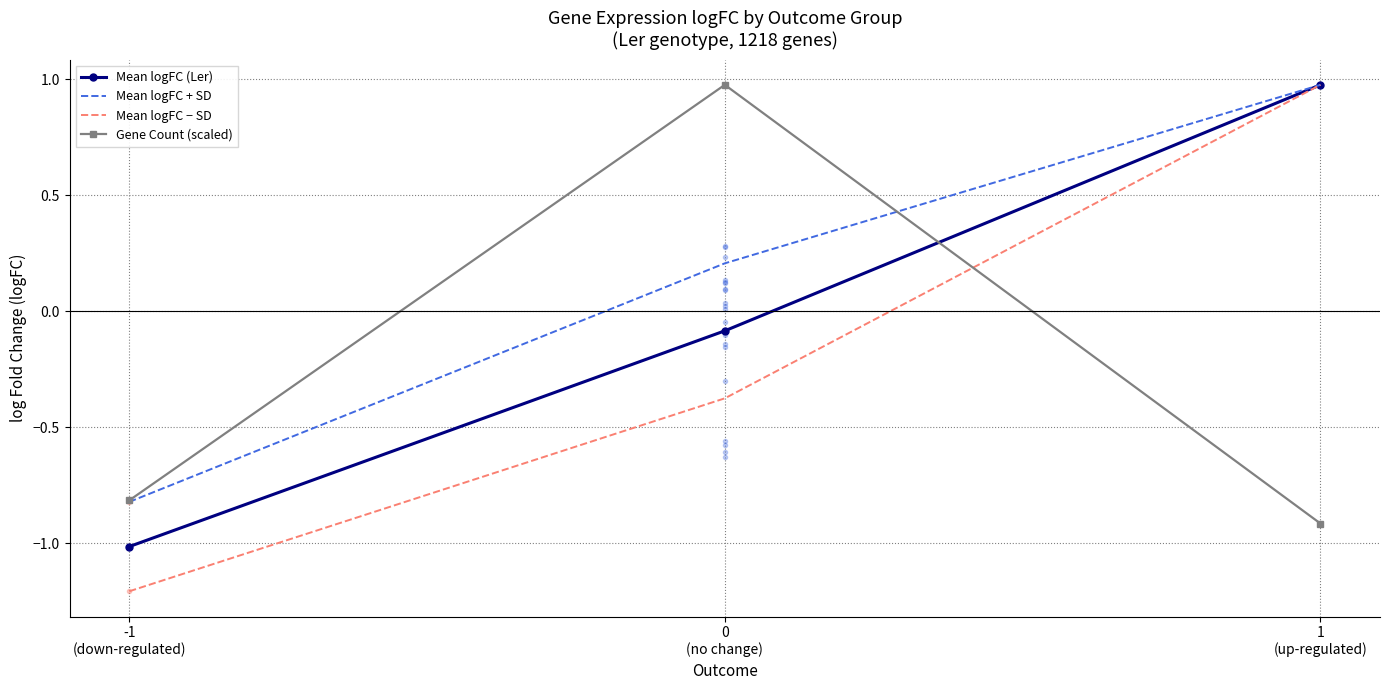

Rank the series at 0
(no change) from lowest to highest value.

Mean logFC − SD, Mean logFC (Ler), Mean logFC + SD, Gene Count (scaled)